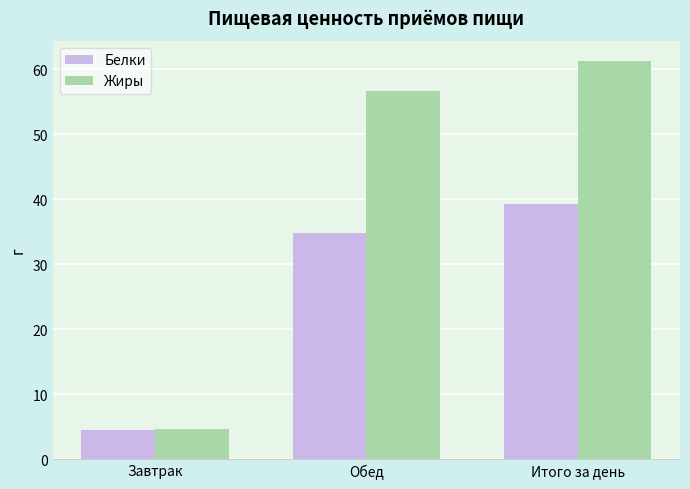

What is the label of the 2nd bar from the right?

Обед